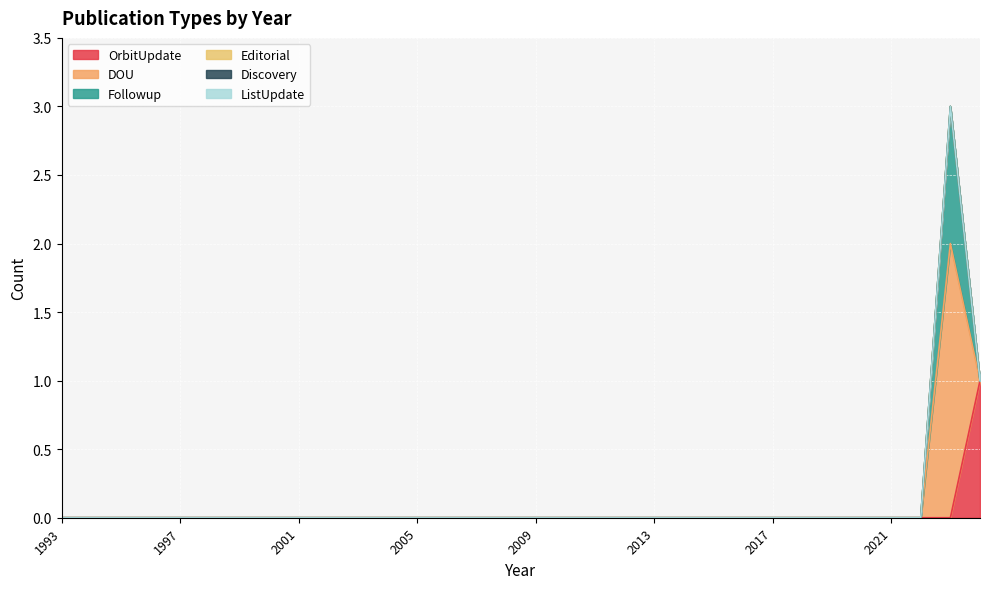

Does the chart display data point markers on the line(s)?

No